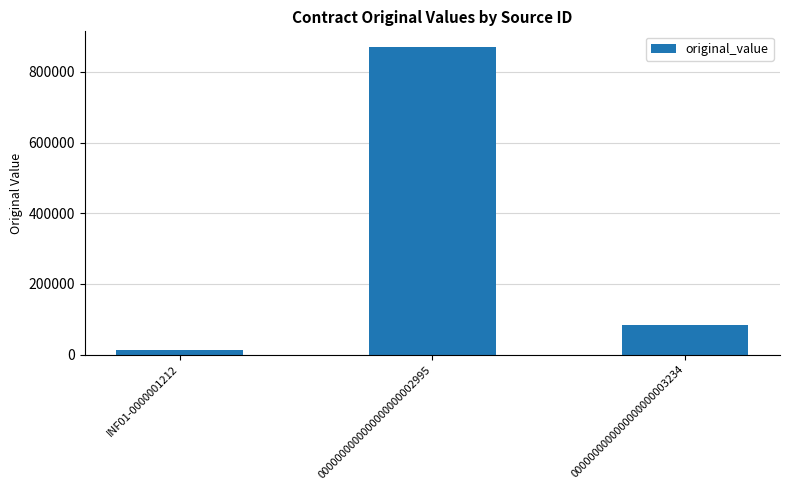

Reading right to left, list all the values displayed in this chart.

0000000000000000000003234=83151	0000000000000000000002995=870904	INF01-0000001212=12820